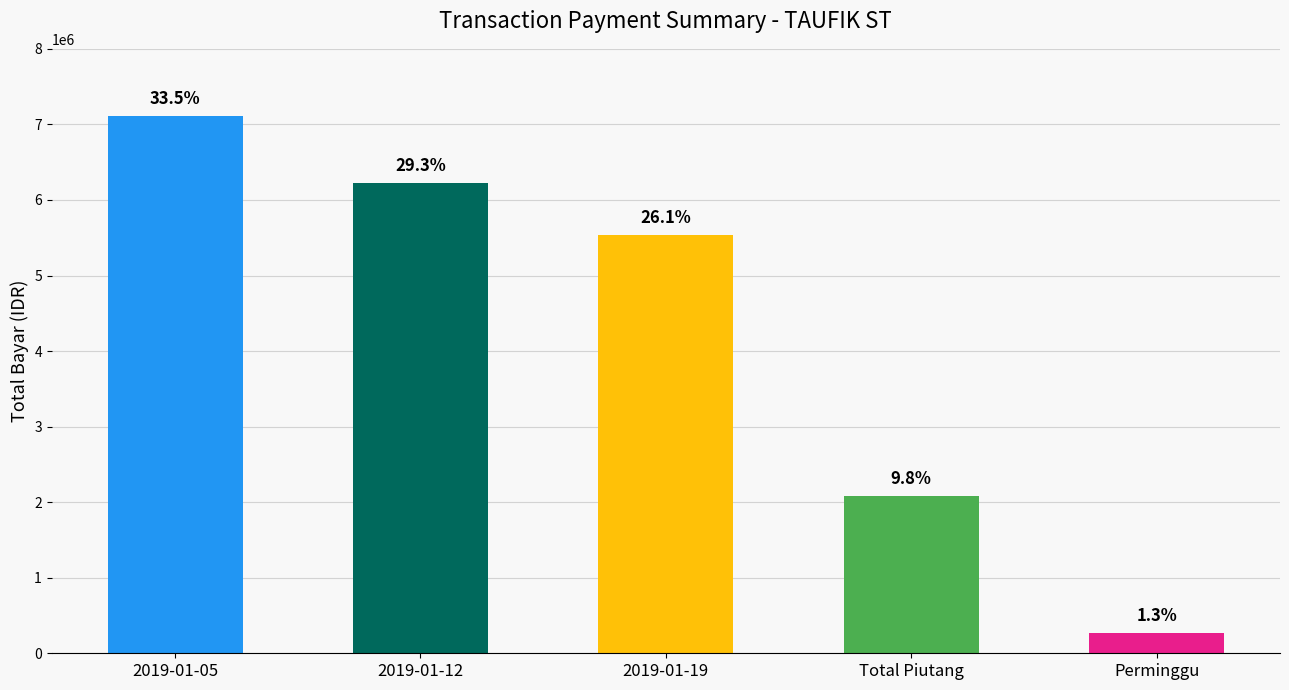

Reading left to right, transcribe all the data shown in this chart.

2019-01-05=7110953	2019-01-12=6218977	2019-01-19=5529565	Total Piutang=2083288	Perminggu=269676